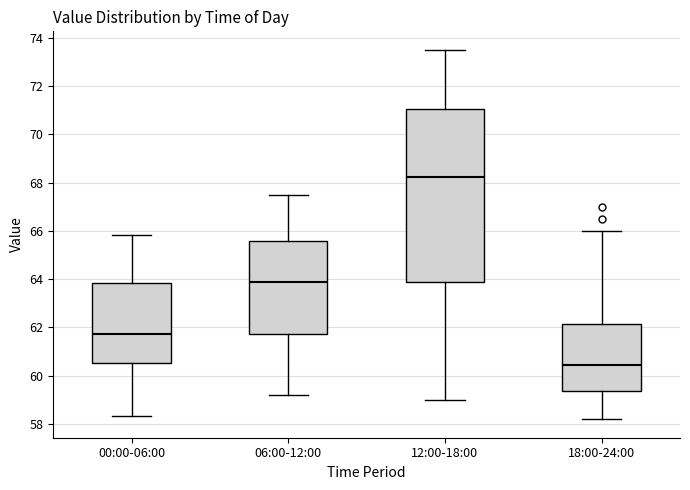

Which box has the highest median line?

12:00-18:00